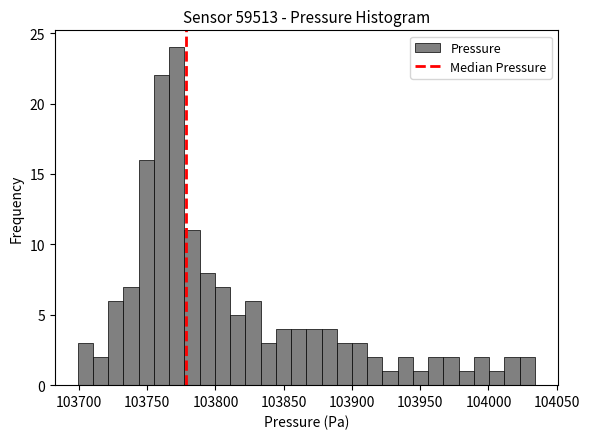

Around what value on the x-axis is the tallest bar? Give the approximate position of its centre, as read against the axis.

103770